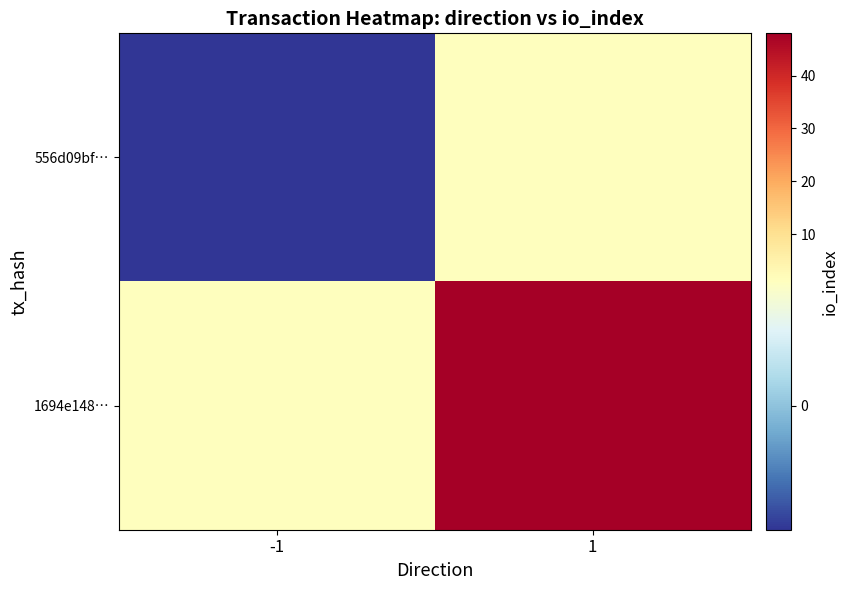

Reading left to right, extract all data points from this chart.

556d09bf…: -1=-1	1=1
1694e148…: -1=1	1=48